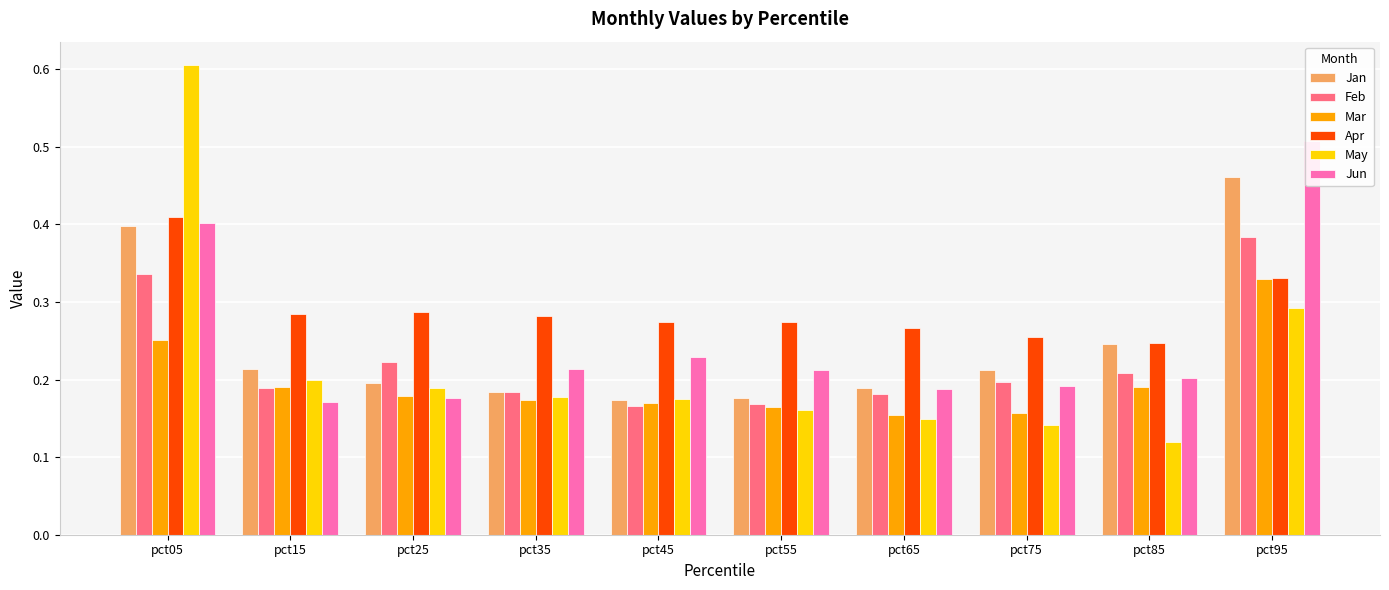

What is the maximum value for Feb?

0.4